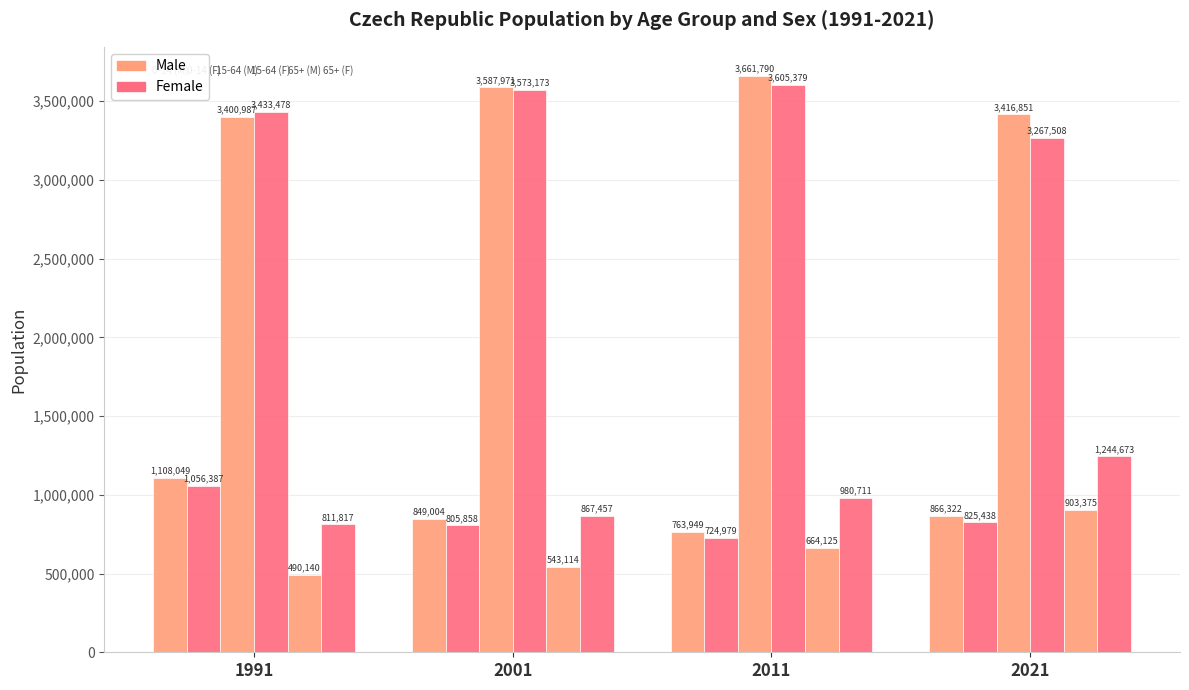

Count the number of data series in this chart.

6